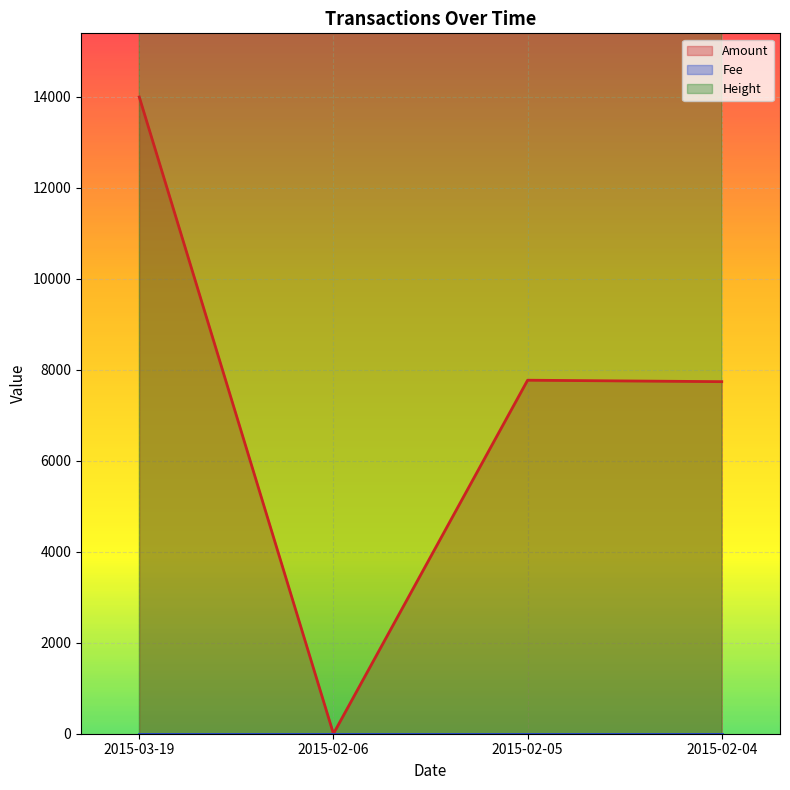

True or false: Amount has a value of 0 at 2015-02-06.

True